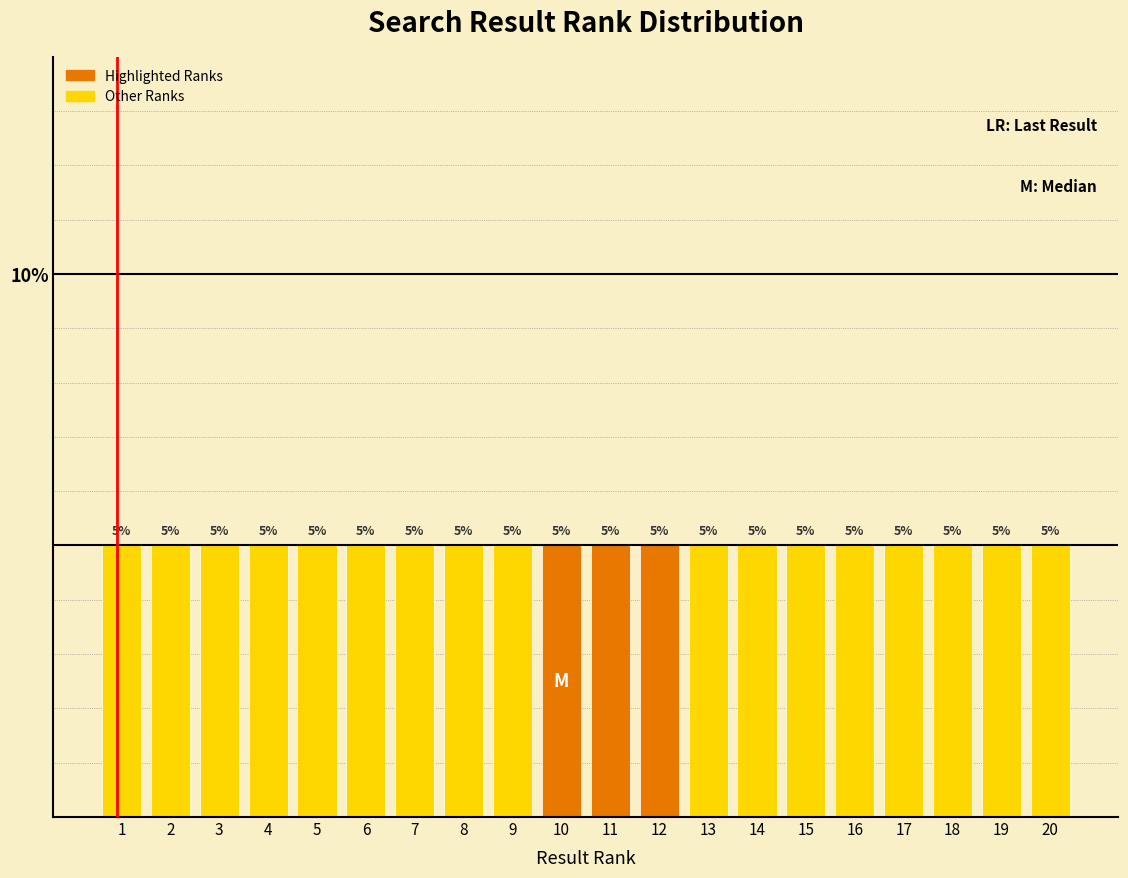

Reading left to right, transcribe this chart: for each bar, give the range it covers on the x-axis and its height.

0.5 to 1.5: 5
1.5 to 2.5: 5
2.5 to 3.5: 5
3.5 to 4.5: 5
4.5 to 5.5: 5
5.5 to 6.5: 5
6.5 to 7.5: 5
7.5 to 8.5: 5
8.5 to 9.5: 5
9.5 to 10.5: 5
10.5 to 11.5: 5
11.5 to 12.5: 5
12.5 to 13.5: 5
13.5 to 14.5: 5
14.5 to 15.5: 5
15.5 to 16.5: 5
16.5 to 17.5: 5
17.5 to 18.5: 5
18.5 to 19.5: 5
19.5 to 20.5: 5